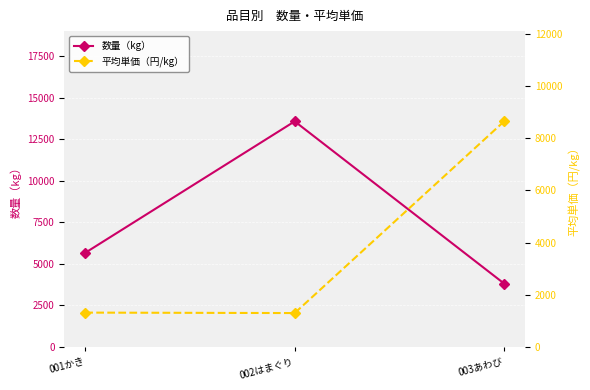

At which category is the sum across all series the highest?

002はまぐり